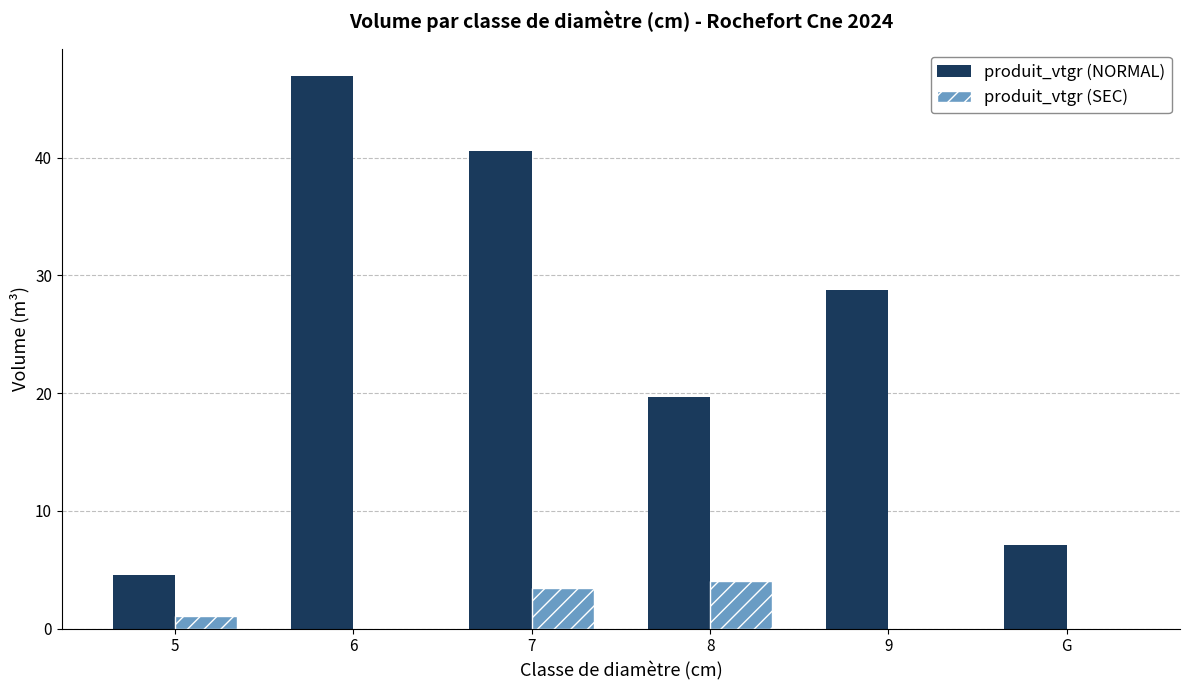

Does the chart contain stacked bars?

No